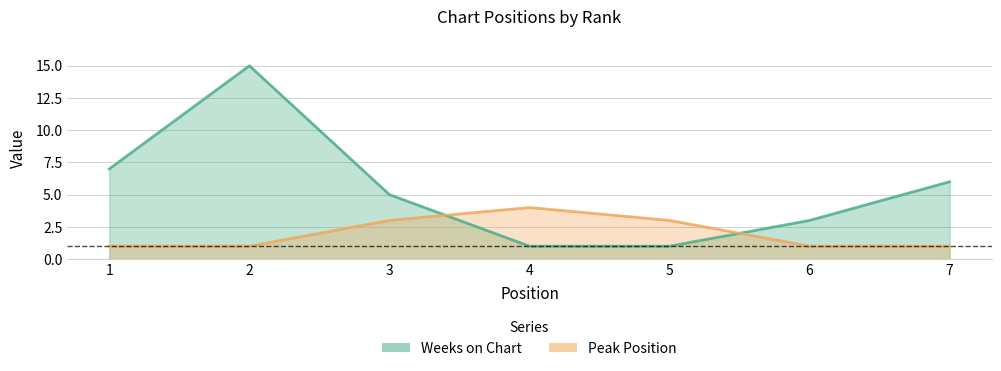

The value of Peak Position at 3 is 3. True or false?

True